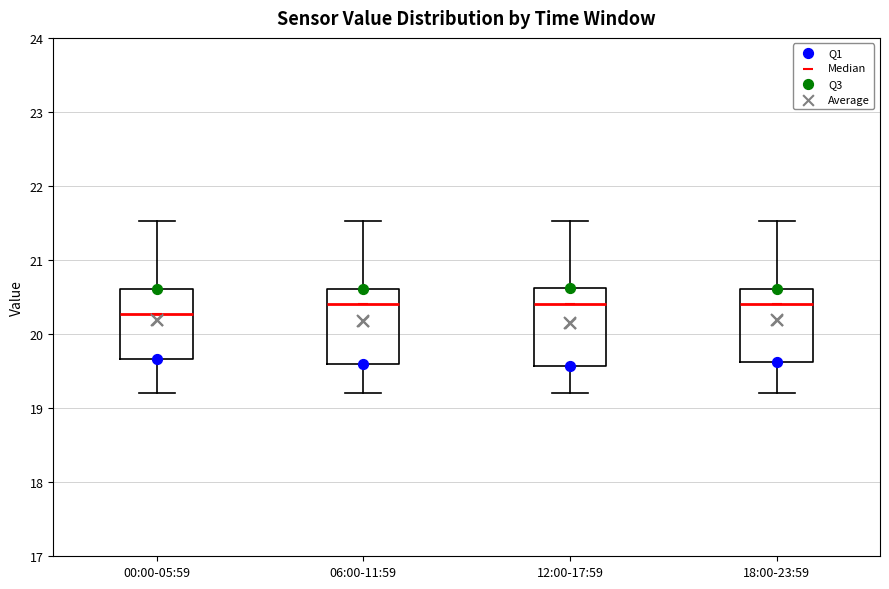

Reading left to right, read every box against the y-axis: the position of its median line, the range the box covers, and the ends of its whiskers. The values are not printed on the chart, so give them approximately, as read against the axis.

00:00-05:59: median 20.3, box 19.7 to 20.6, whiskers 19.2 to 21.5
06:00-11:59: median 20.4, box 19.6 to 20.6, whiskers 19.2 to 21.5
12:00-17:59: median 20.4, box 19.6 to 20.6, whiskers 19.2 to 21.5
18:00-23:59: median 20.4, box 19.6 to 20.6, whiskers 19.2 to 21.5